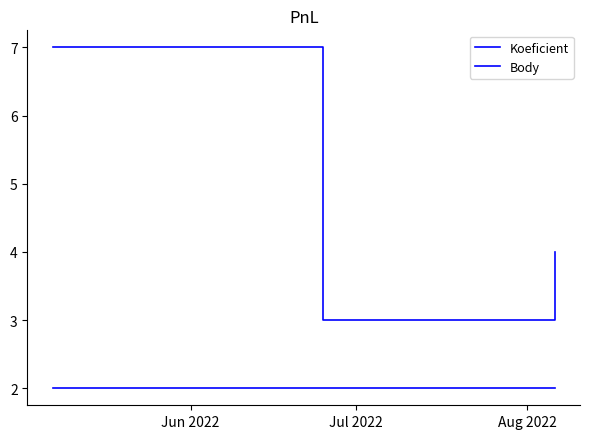

How many lines are shown in the chart?

2